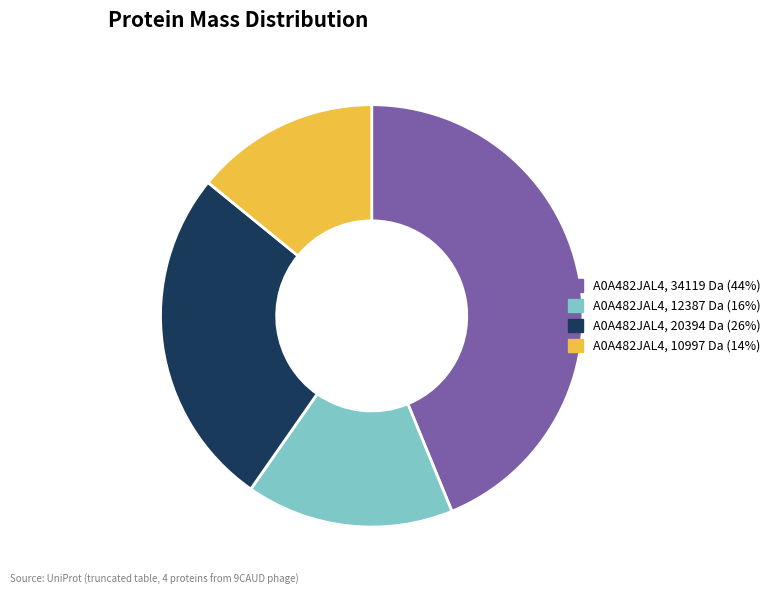

How many slices are in this pie chart?

4